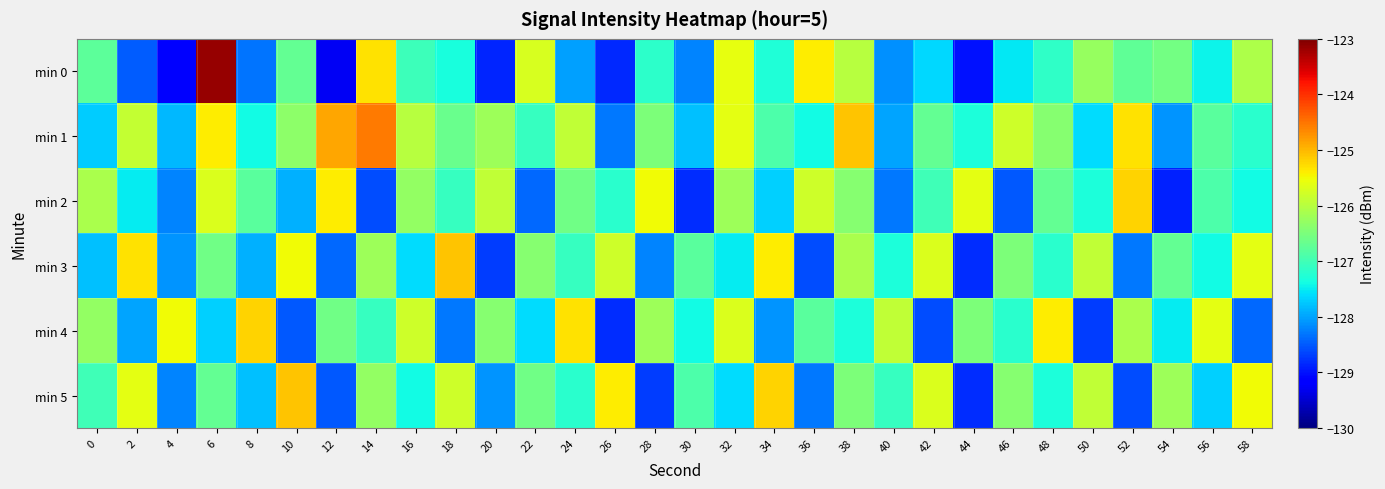

What is the spread (max minus min) of values at 20?

3.0